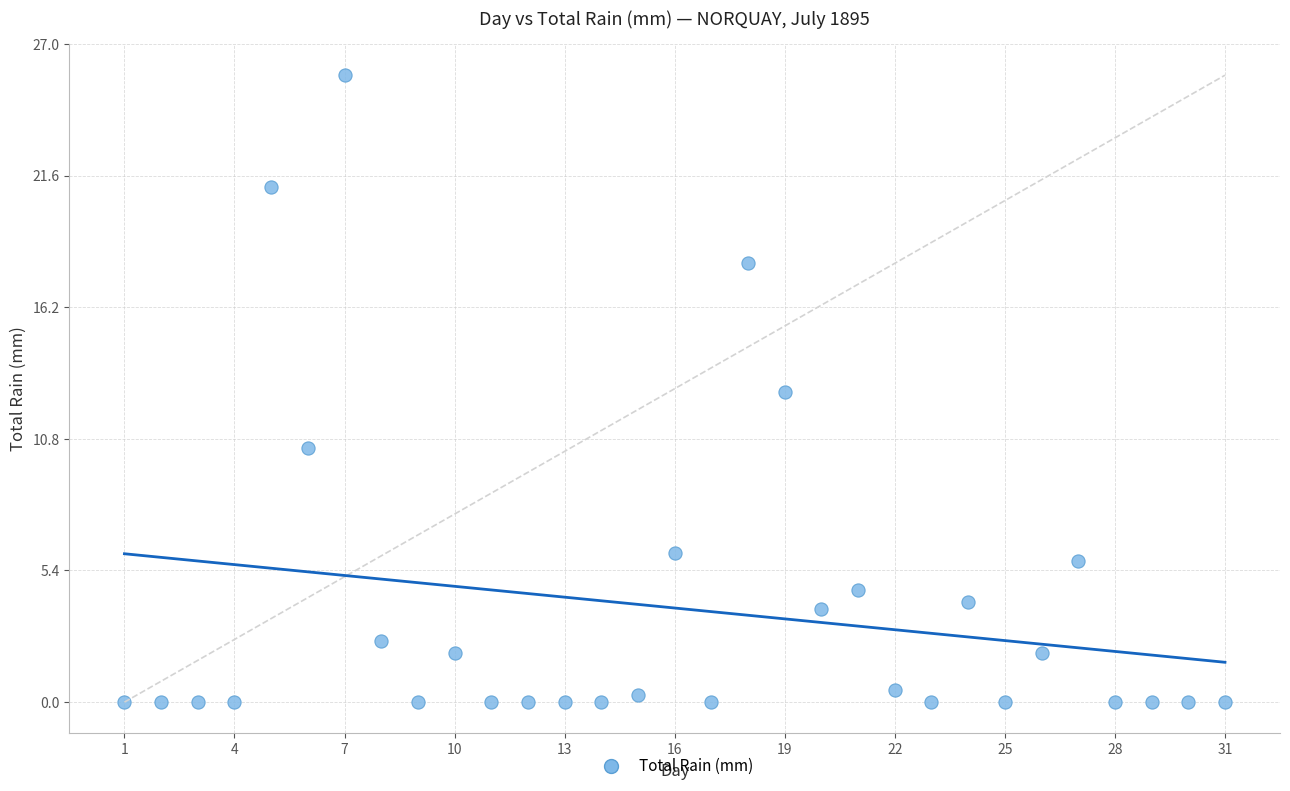

What is the range of Y values (max minus min)?

25.7